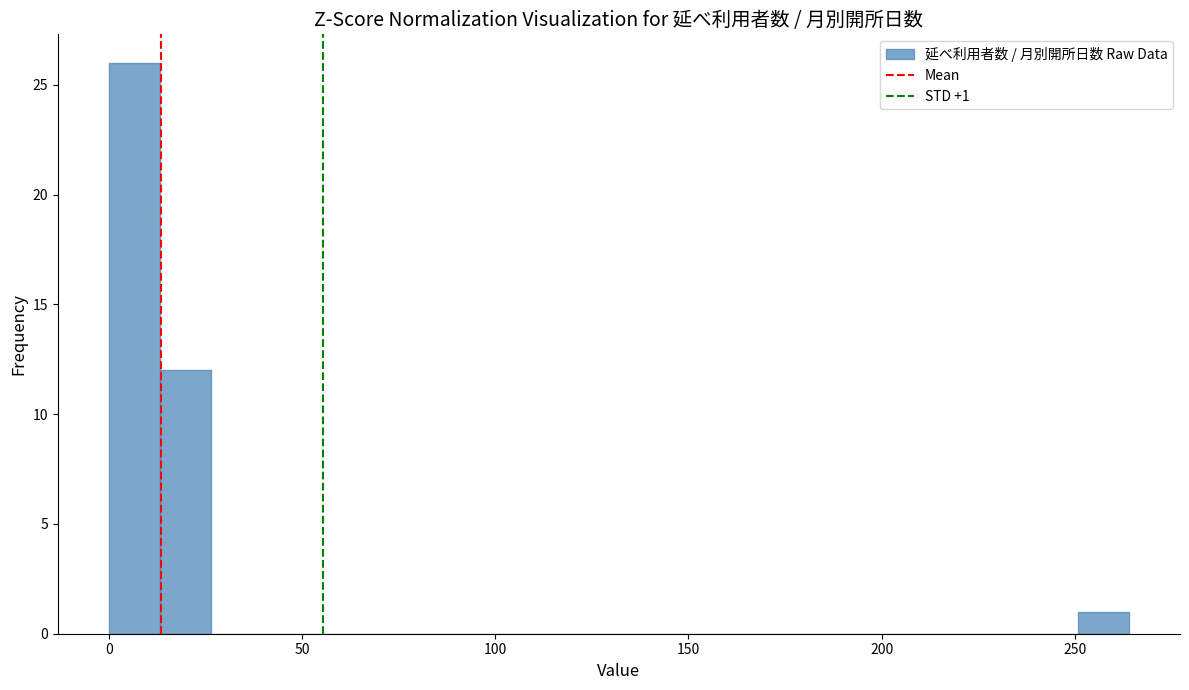

Around what value on the x-axis is the tallest bar? Give the approximate position of its centre, as read against the axis.

5